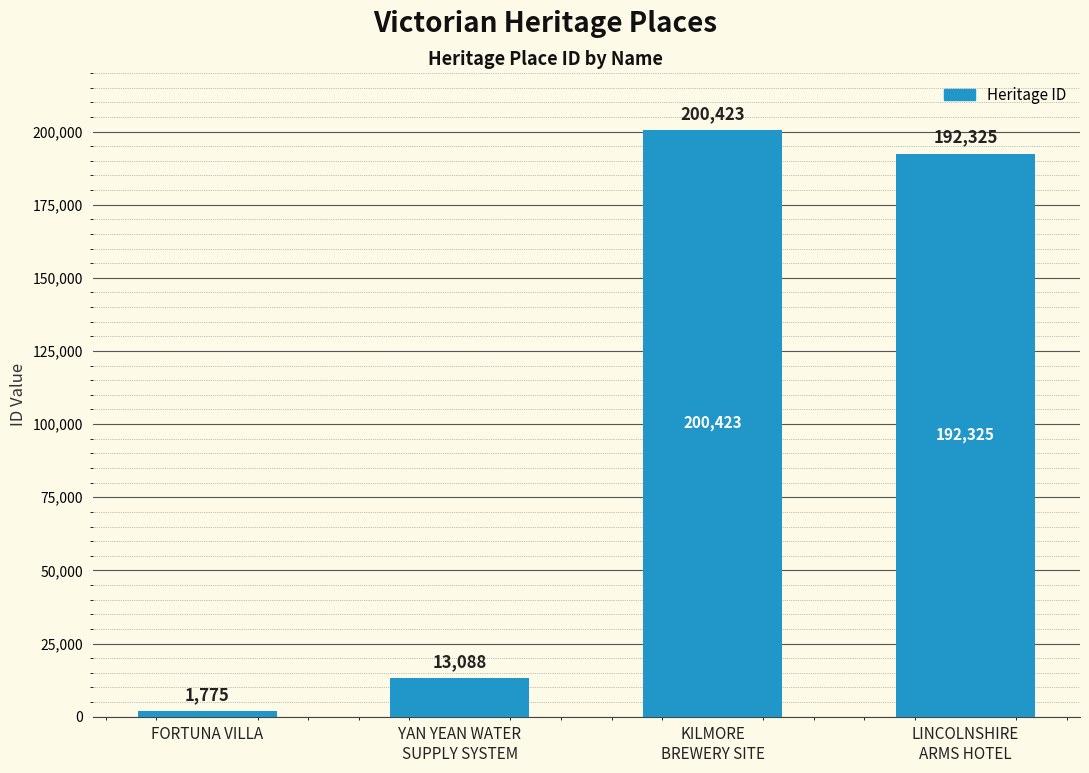

Where is the data nearest to the value 101099?

YAN YEAN WATER
SUPPLY SYSTEM